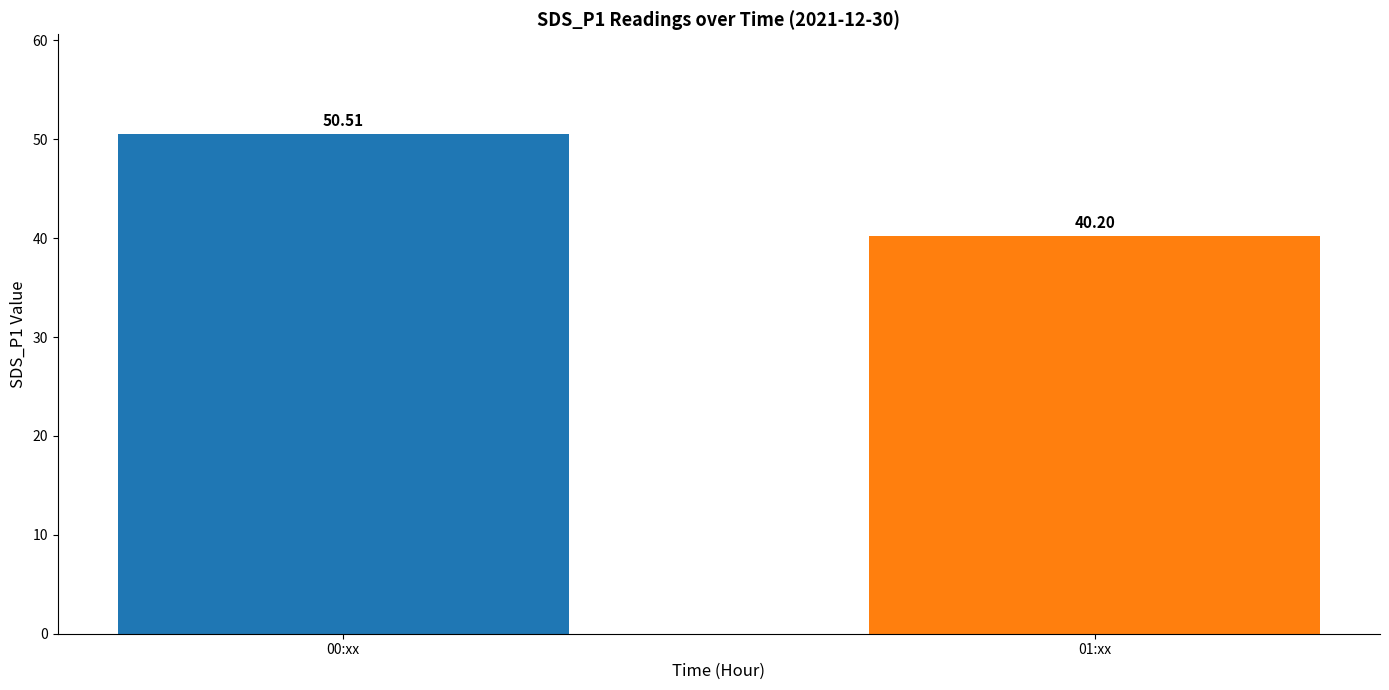

Does the chart contain stacked bars?

No